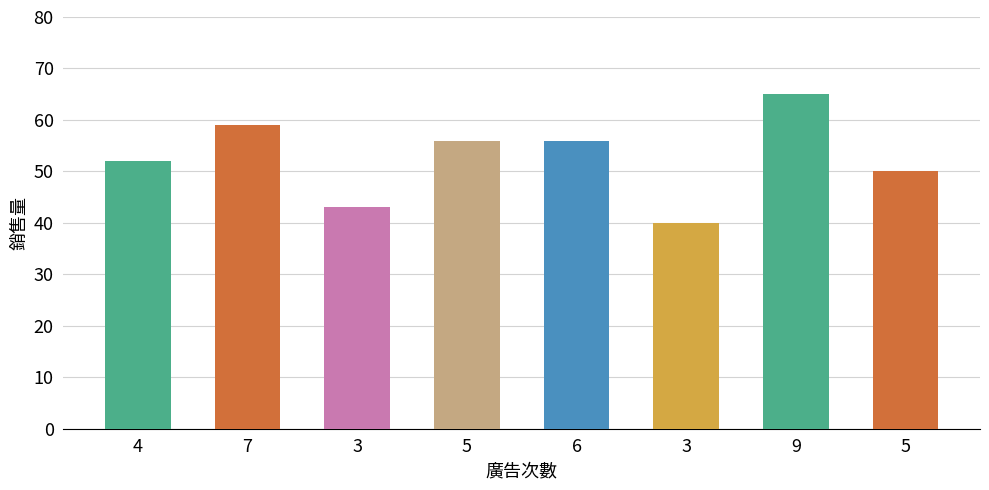

Count the number of categories in the chart.

8